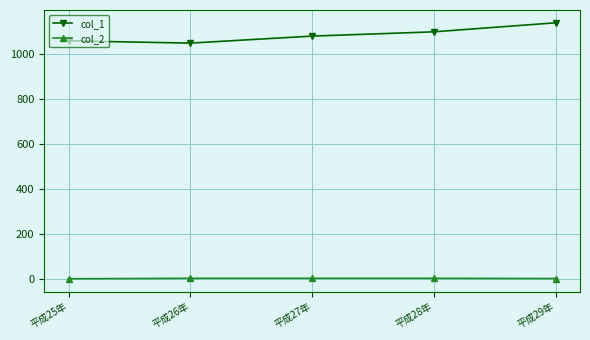

What is the label of the 4th point from the left?

平成28年